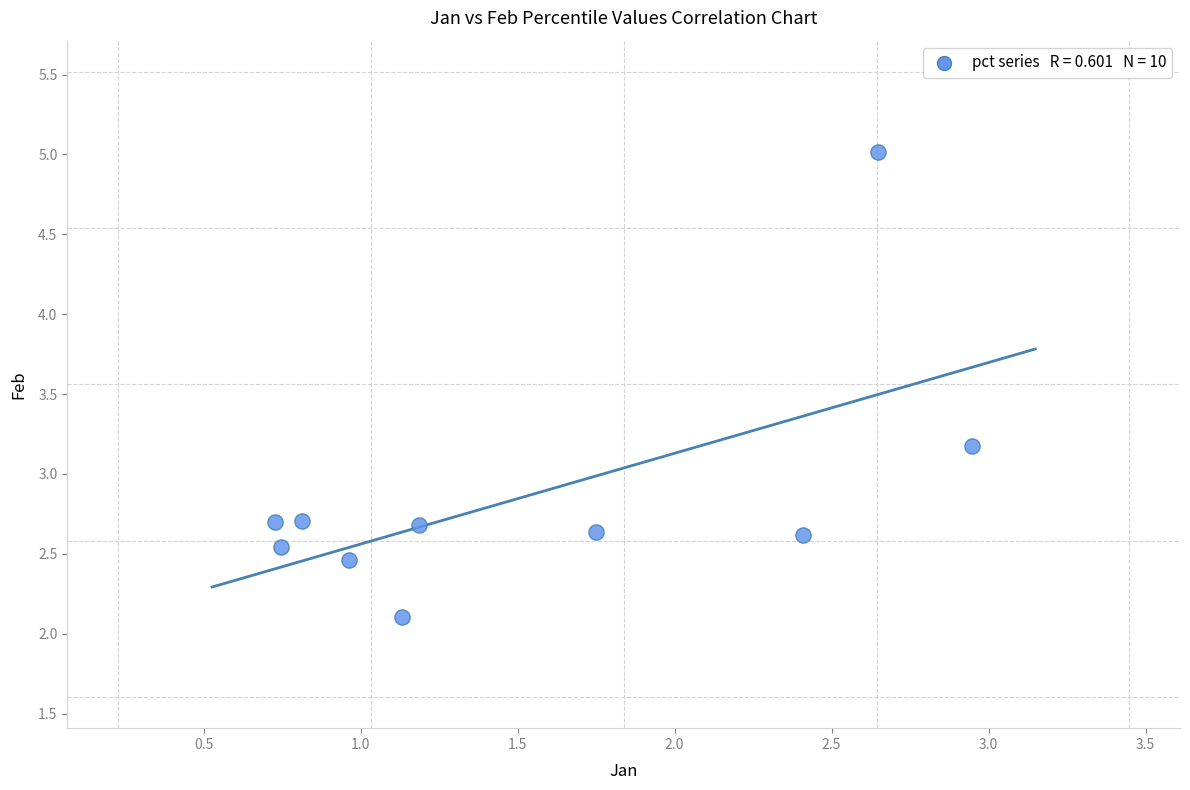

What is the average Y value?

2.9